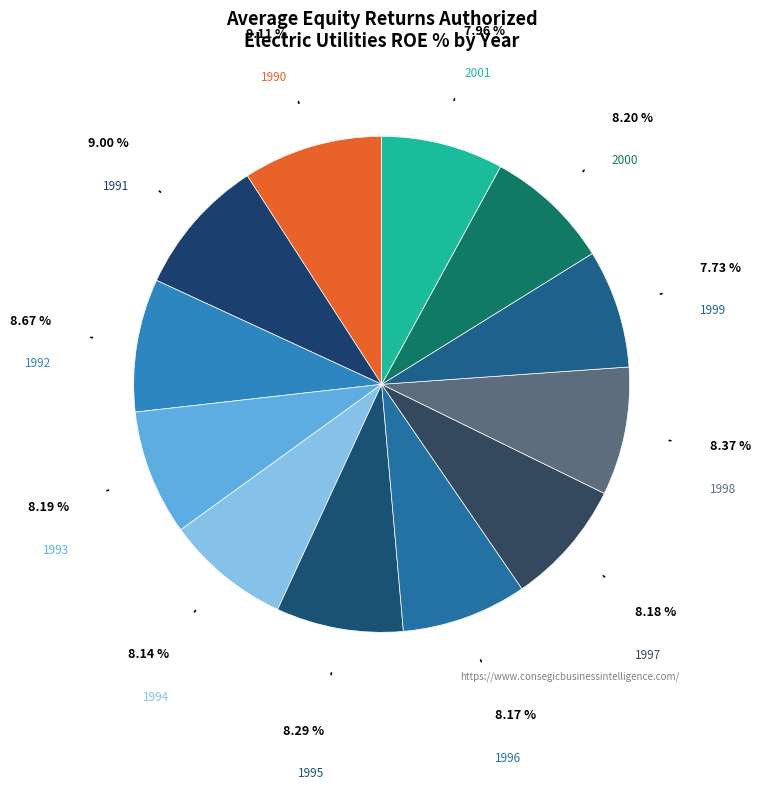

How many segments does this pie chart have?

12